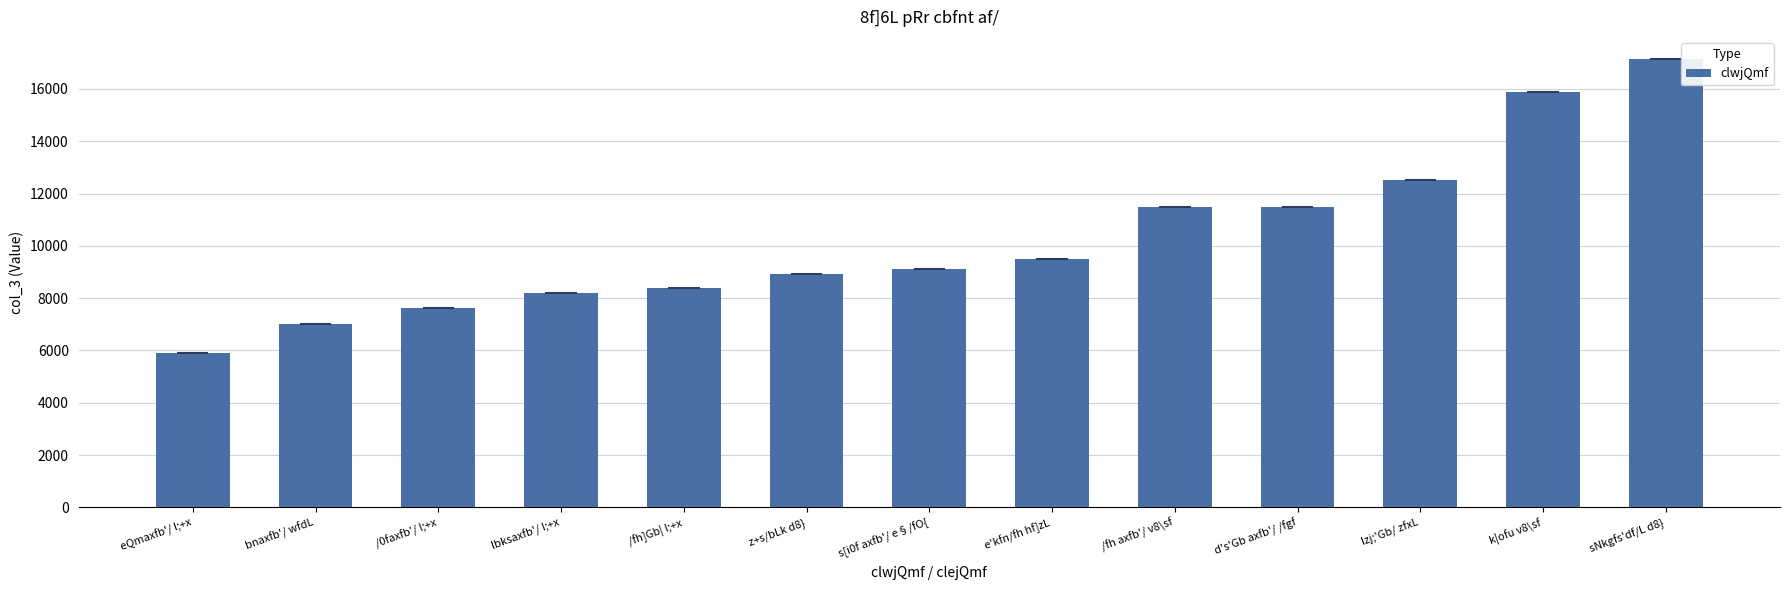

The value at lbksaxfb'/ l;+x is 5686. True or false?

False